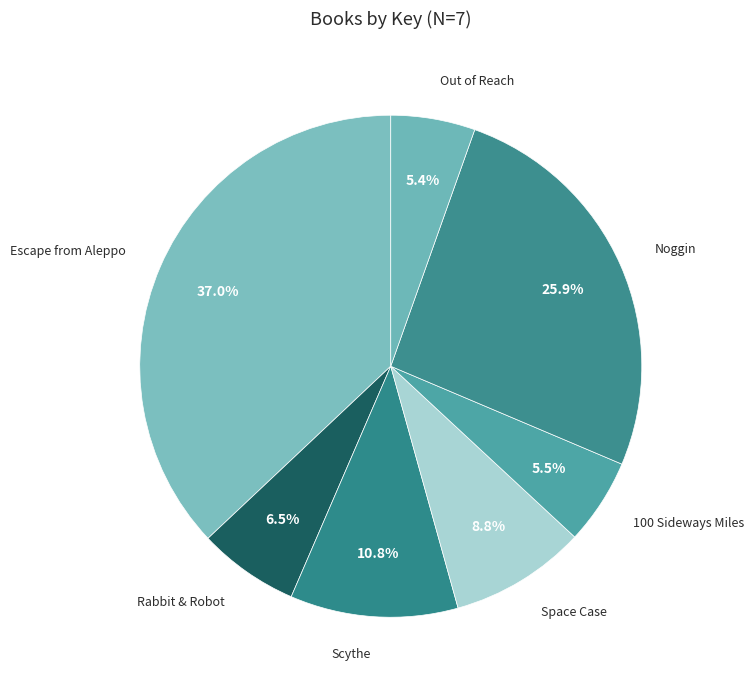

What is the ratio of the value at Escape from Aleppo to the value at Space Case?

4.2